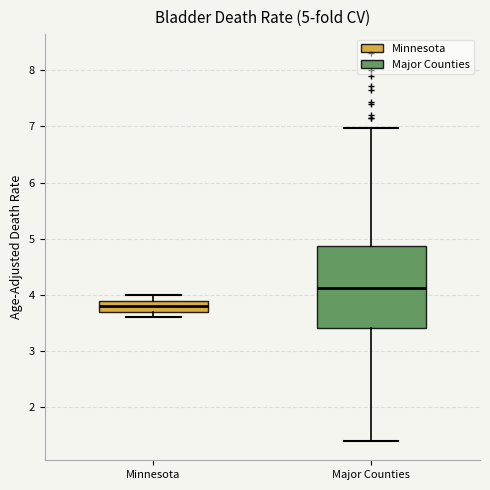

Which box's median line is the lowest?

Minnesota